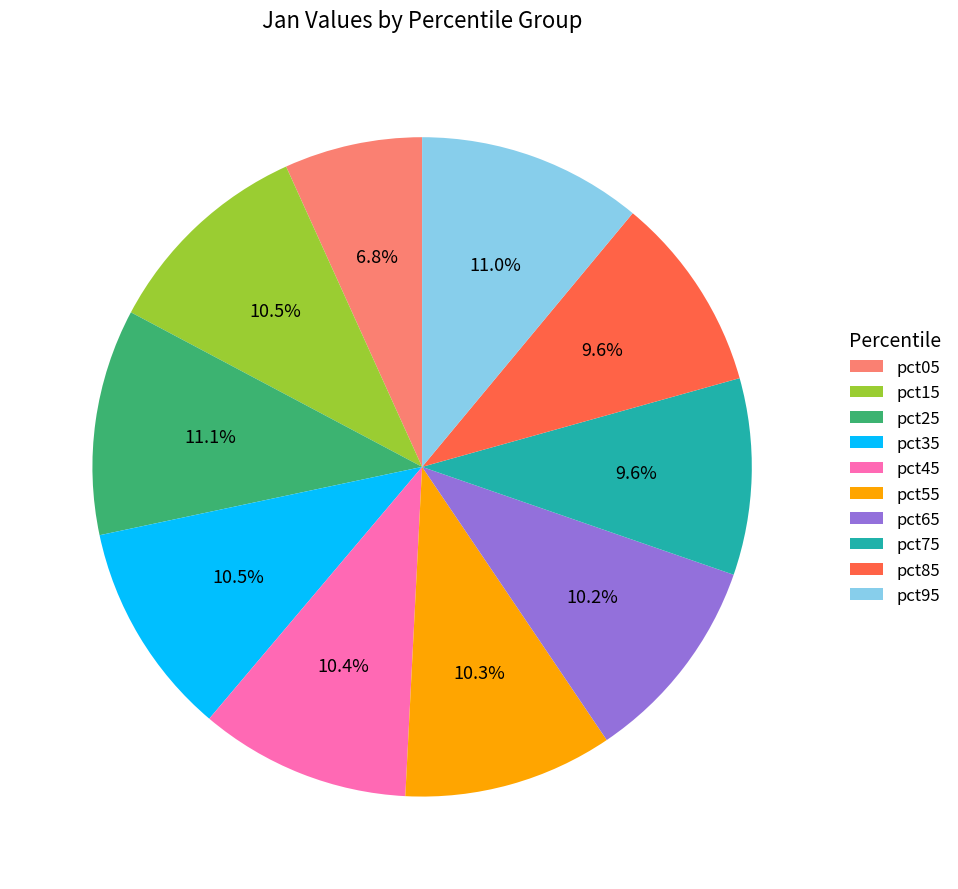

Between pct15 and pct85, which is larger?

pct15